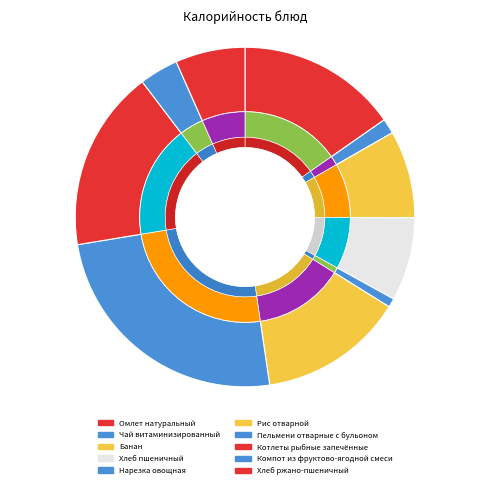

Which category has the smallest portion of the pie?

Нарезка овощная